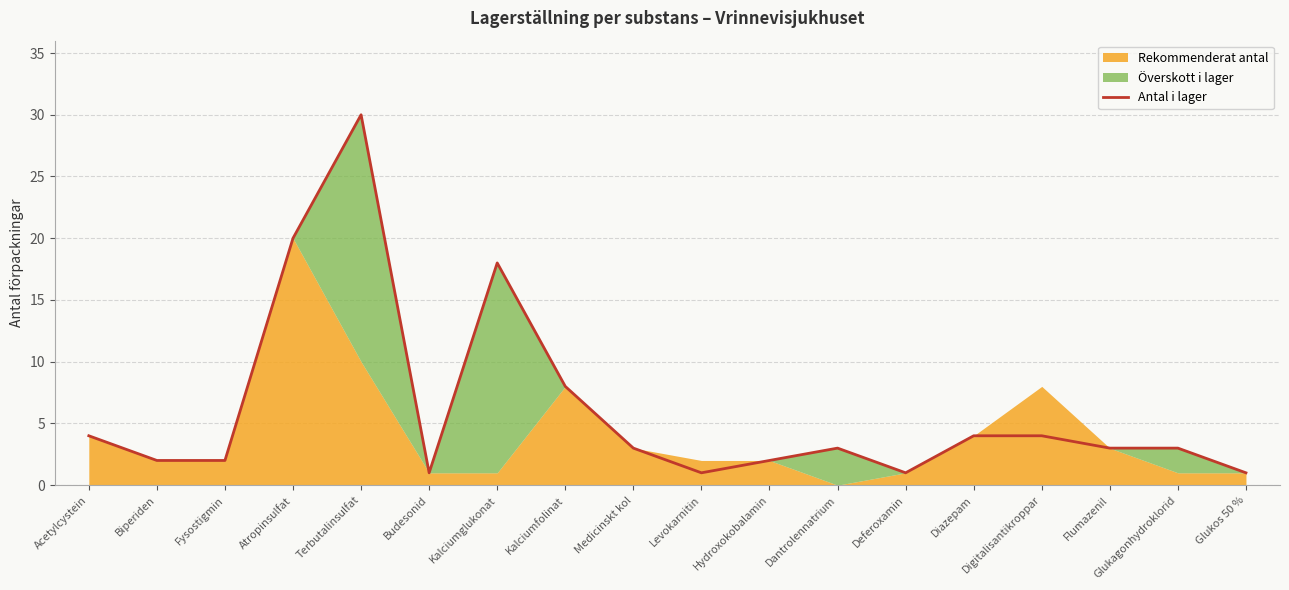

What is the change in value from Fysostigmin to Dantrolennatrium?

+1